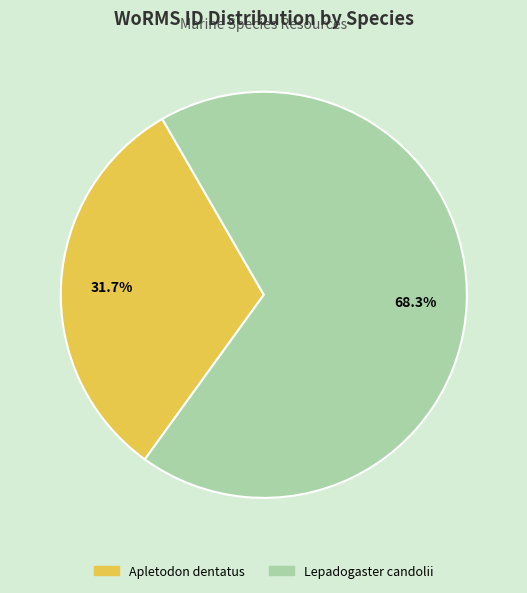

How many slices are in this pie chart?

2